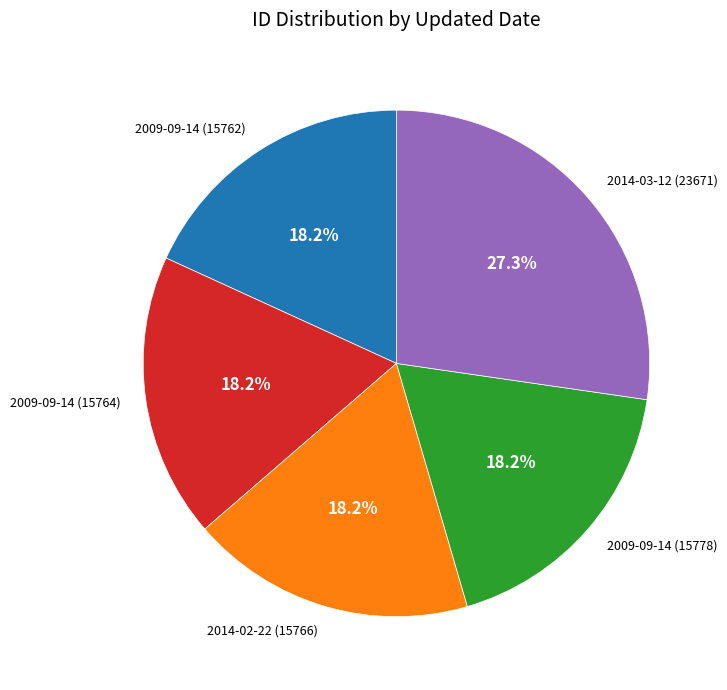

Is it true that 2009-09-14 (15762) is 5% of the pie?

False